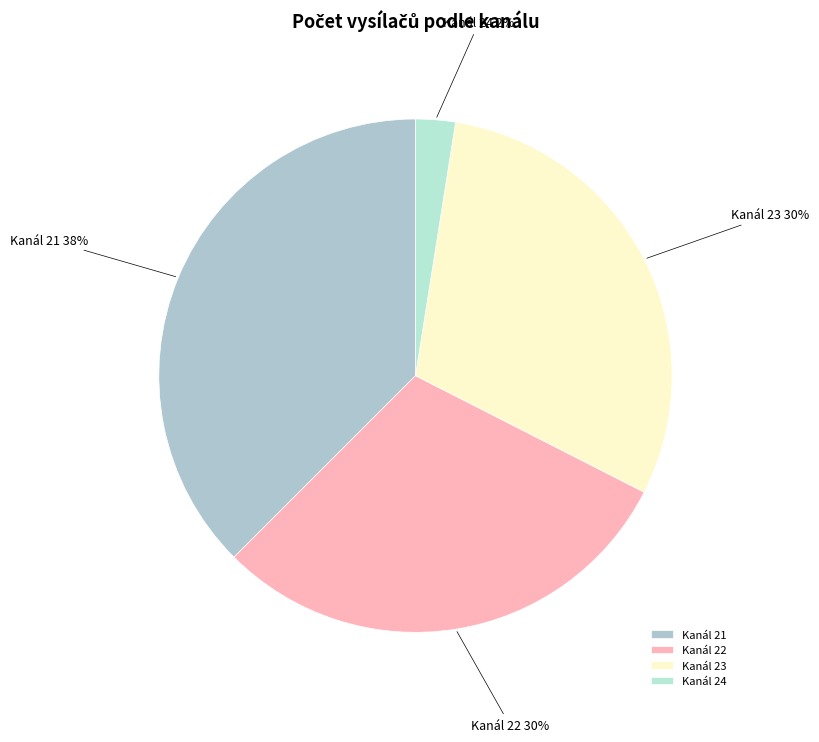

Which has a higher value, Kanál 24 or Kanál 21?

Kanál 21